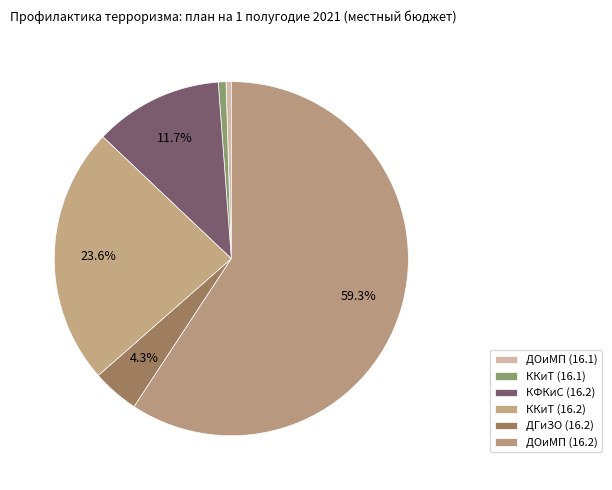

True or false: ККиТ (16.2) accounts for 36% of the total.

False